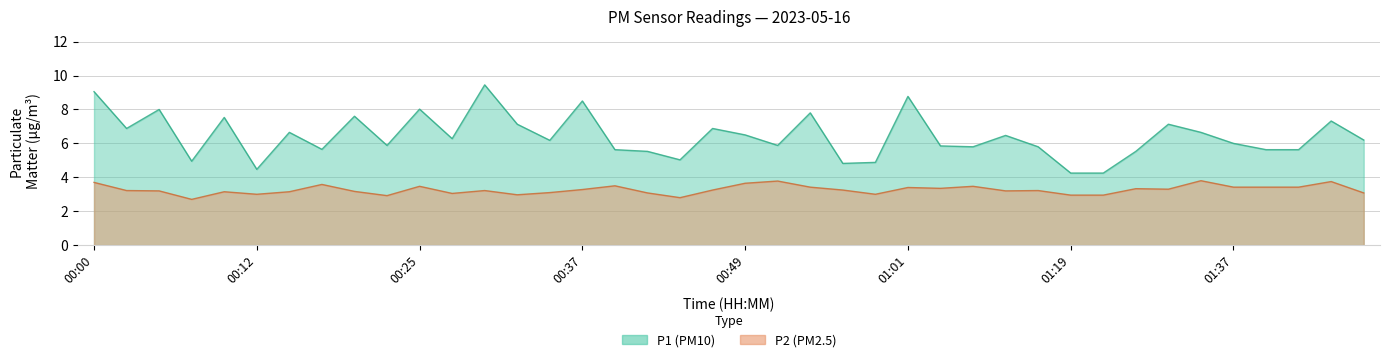

Reading left to right, transcribe all the data shown in this chart.

P1: 00:00=9.1	00:02=6.9	00:05=8.0	00:07=5.0	00:10=7.5	00:12=4.5	00:15=6.7	00:17=5.7	00:20=7.6	00:22=5.9	00:25=8.0	00:27=6.3	00:29=9.4	00:32=7.1	00:34=6.2	00:37=8.5	00:39=5.6	00:41=5.5	00:44=5.0	00:46=6.9	00:49=6.5	00:51=5.9	00:54=7.8	00:56=4.8	00:59=4.9	01:01=8.8	01:06=5.8	01:08=5.8	01:14=6.5	01:16=5.8	01:19=4.2	01:28=4.2	01:30=5.5	01:33=7.1	01:35=6.7	01:37=6.0	01:40=5.6	01:43=5.6	01:45=7.3	01:48=6.2
P2: 00:00=3.7	00:02=3.2	00:05=3.2	00:07=2.7	00:10=3.1	00:12=3.0	00:15=3.1	00:17=3.6	00:20=3.2	00:22=2.9	00:25=3.5	00:27=3.0	00:29=3.2	00:32=3.0	00:34=3.1	00:37=3.3	00:39=3.5	00:41=3.1	00:44=2.8	00:46=3.2	00:49=3.6	00:51=3.8	00:54=3.4	00:56=3.2	00:59=3.0	01:01=3.4	01:06=3.4	01:08=3.5	01:14=3.2	01:16=3.2	01:19=3.0	01:28=3.0	01:30=3.3	01:33=3.3	01:35=3.8	01:37=3.4	01:40=3.4	01:43=3.4	01:45=3.8	01:48=3.1